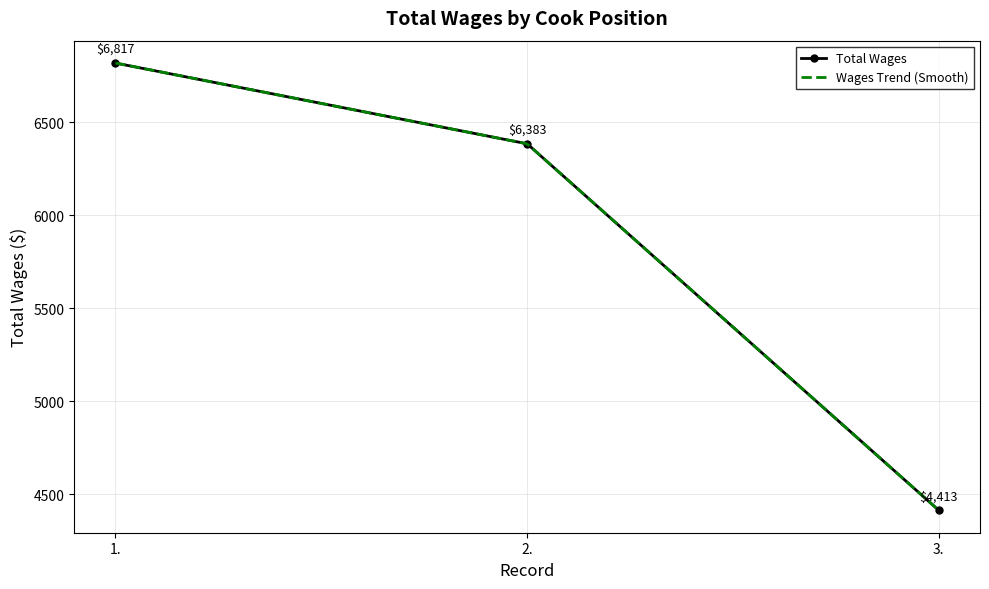

Is it true that the value at 3. is 4413?

True